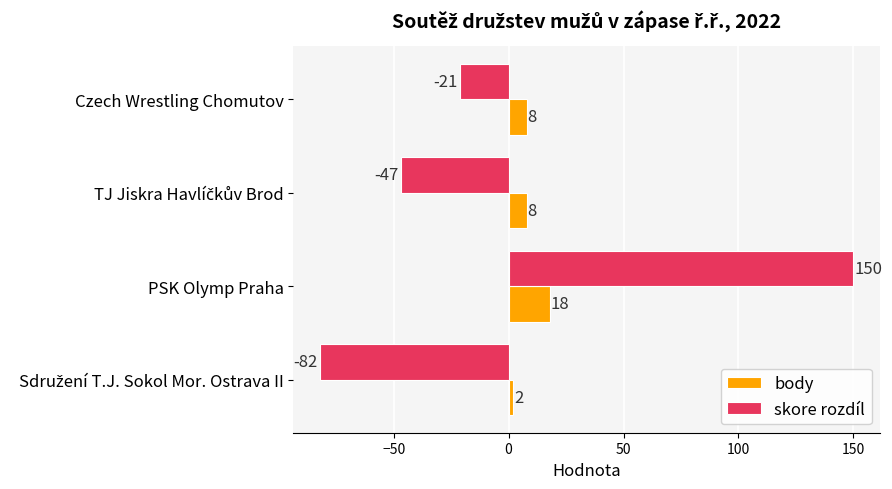

Which series has the widest spread of values?

skore rozdíl